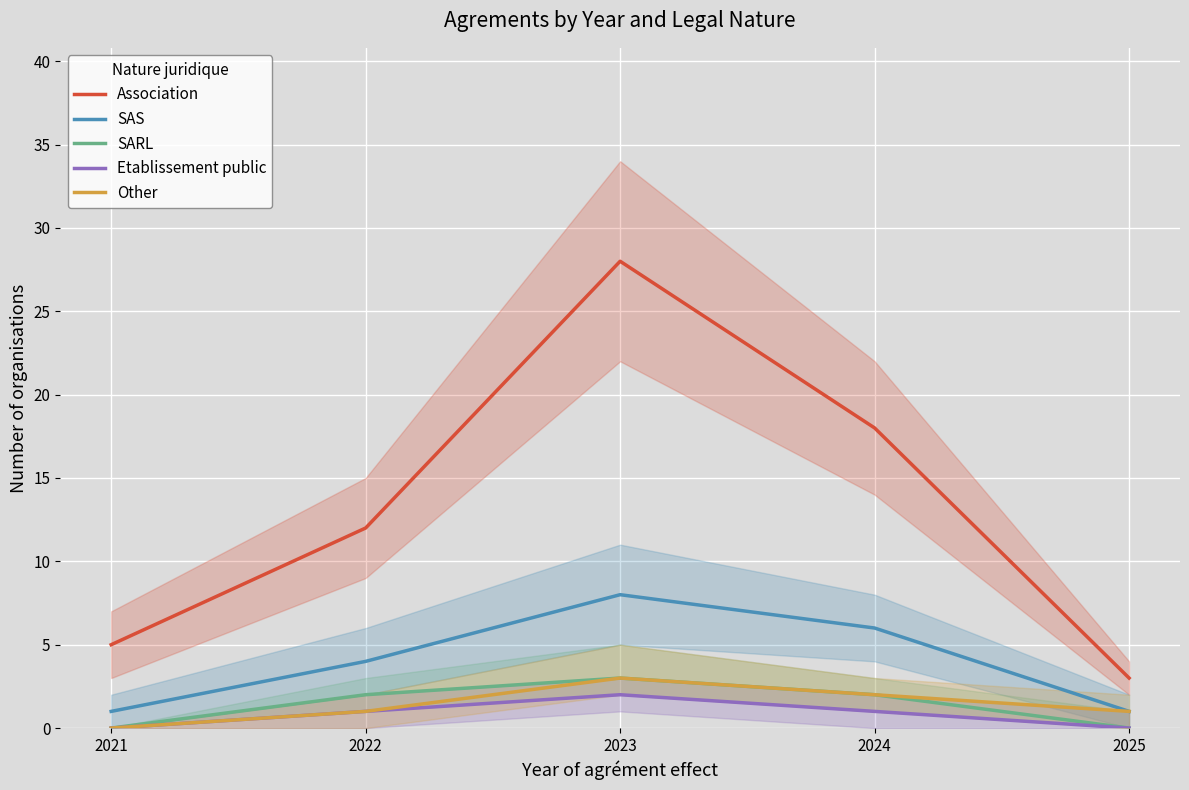

What is the total value across all series at 2022?

20